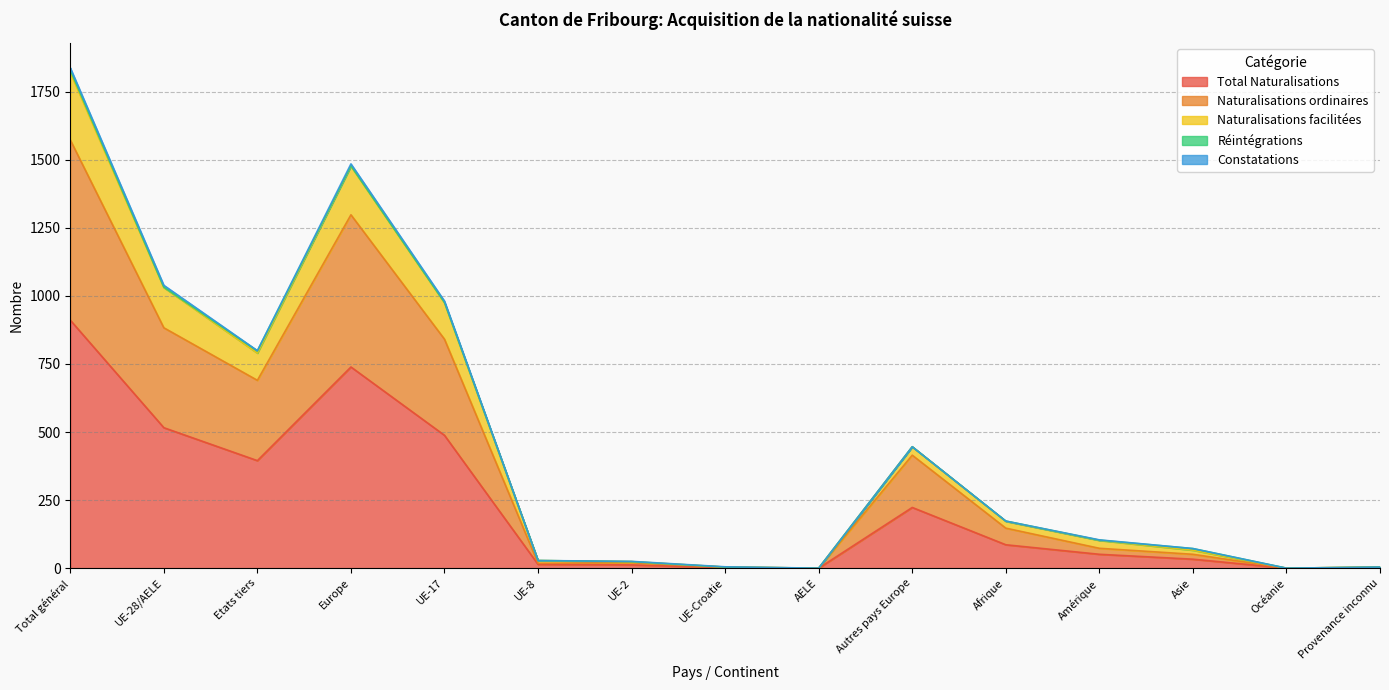

The Total Naturalisations series shows 395 at Etats tiers. True or false?

True